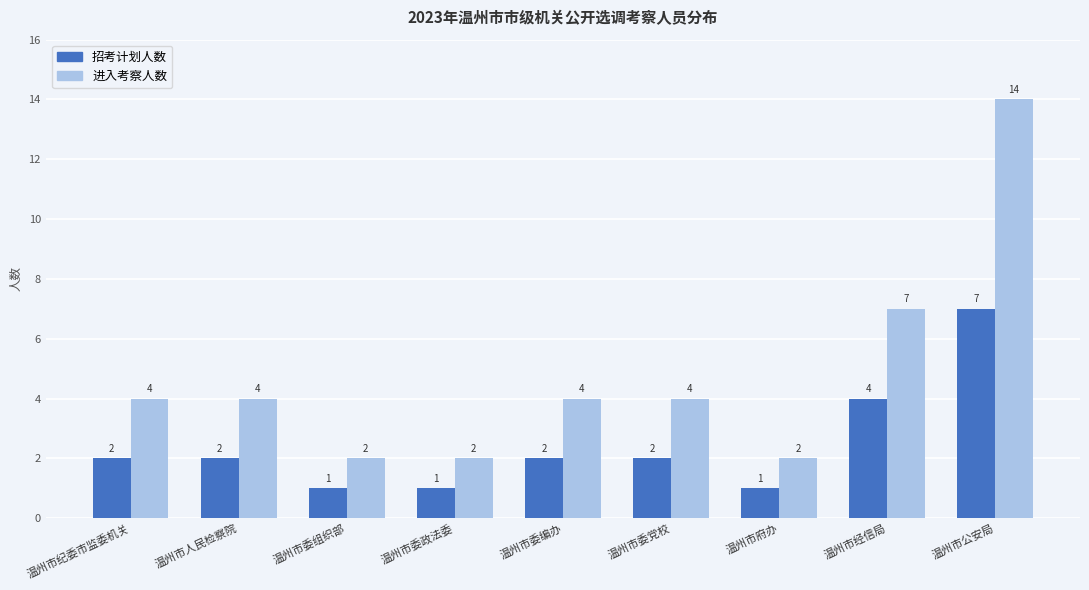

What is the maximum value for 进入考察人数?

14